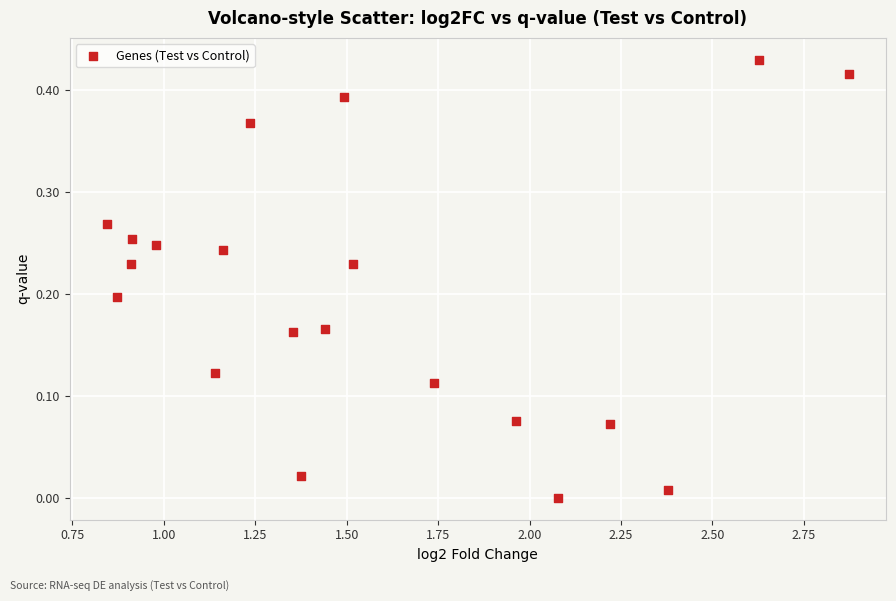

What is the range of X values (max minus min)?

2.0